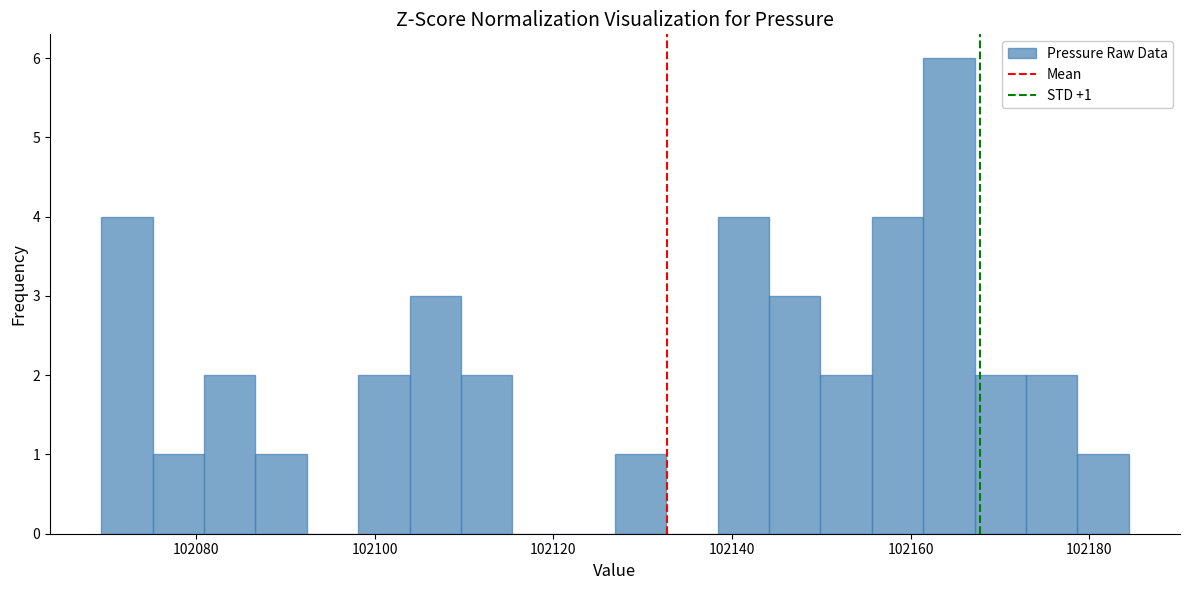

Around what value on the x-axis is the tallest bar? Give the approximate position of its centre, as read against the axis.

102164